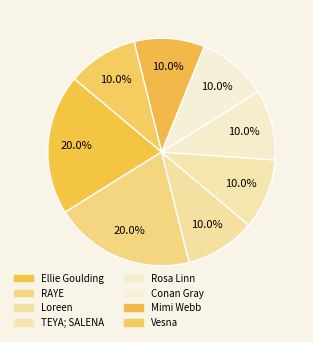

Rank the categories by value from highest to lowest.

Ellie Goulding, RAYE, Loreen, TEYA; SALENA, Rosa Linn, Conan Gray, Mimi Webb, Vesna